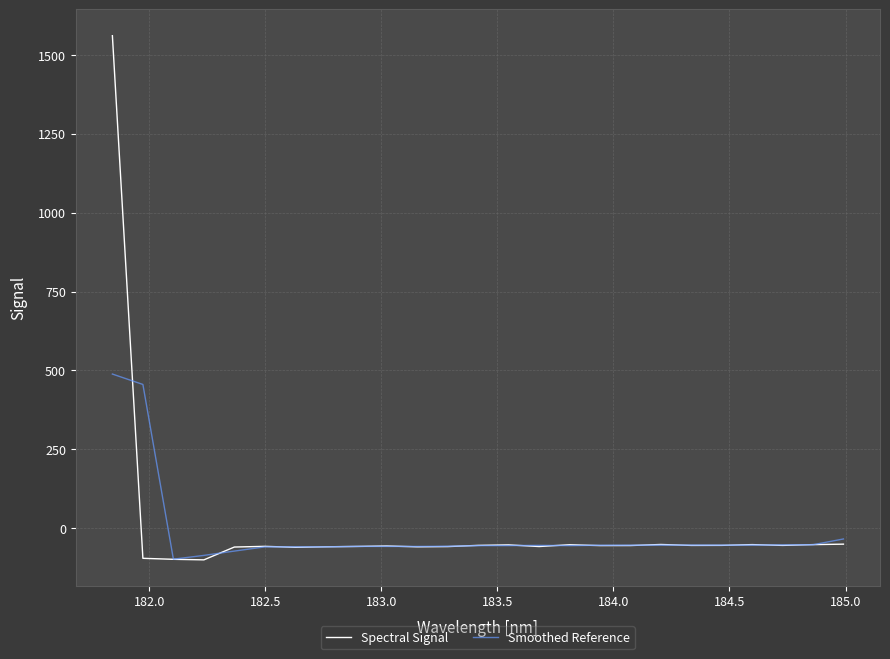

What is the smallest value displayed?

-100.6